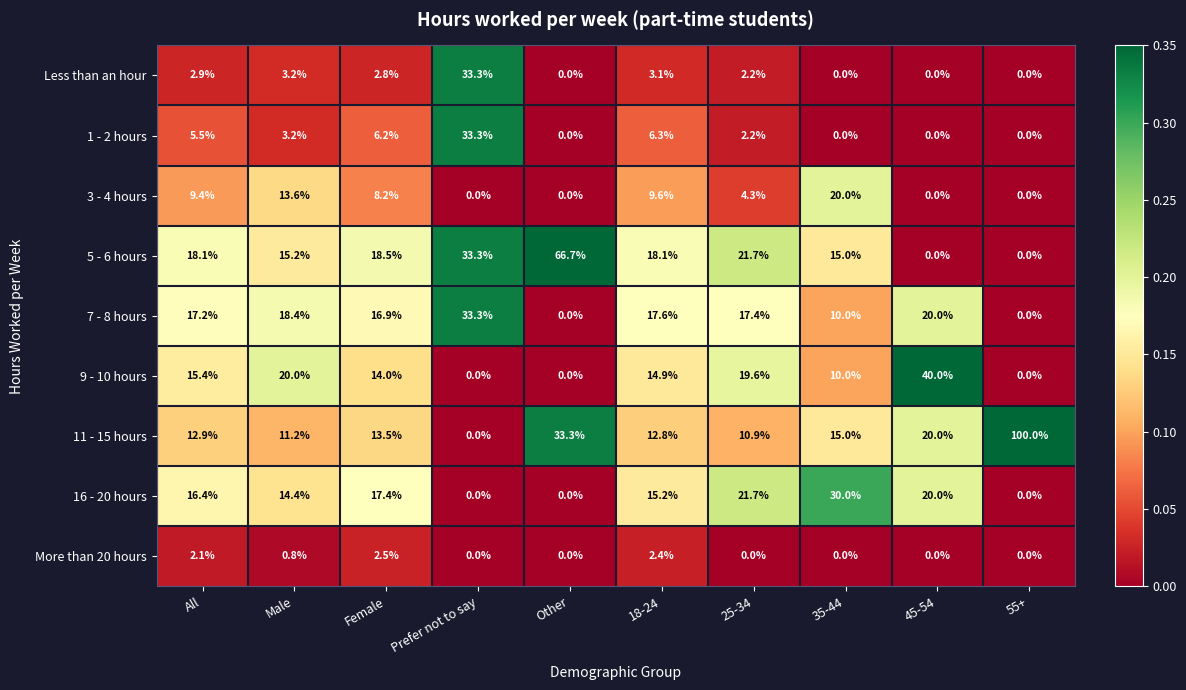

What is the difference between the 16 - 20 hours values at 25-34 and Female?

4.3